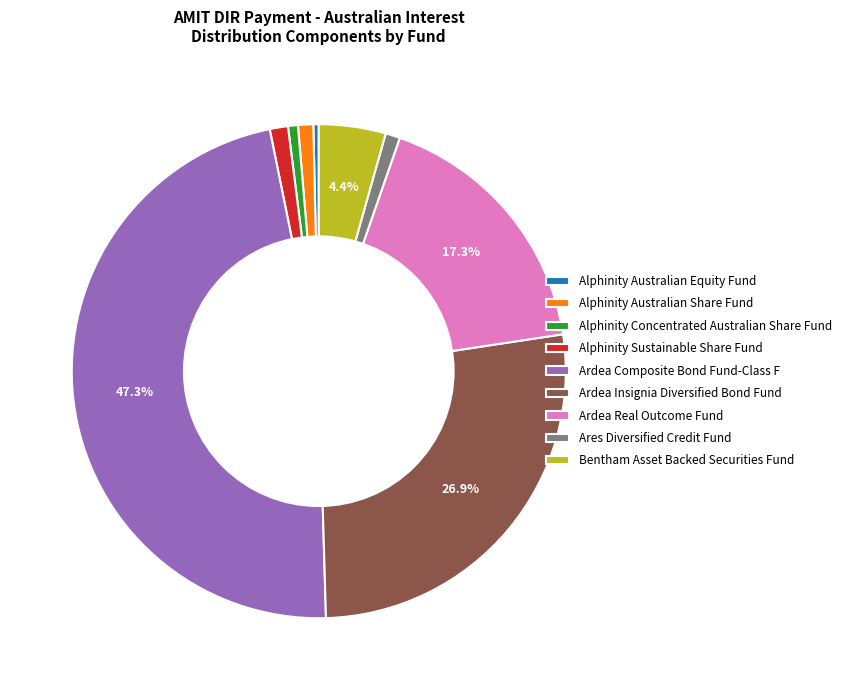

Is there a majority slice in this chart?

No